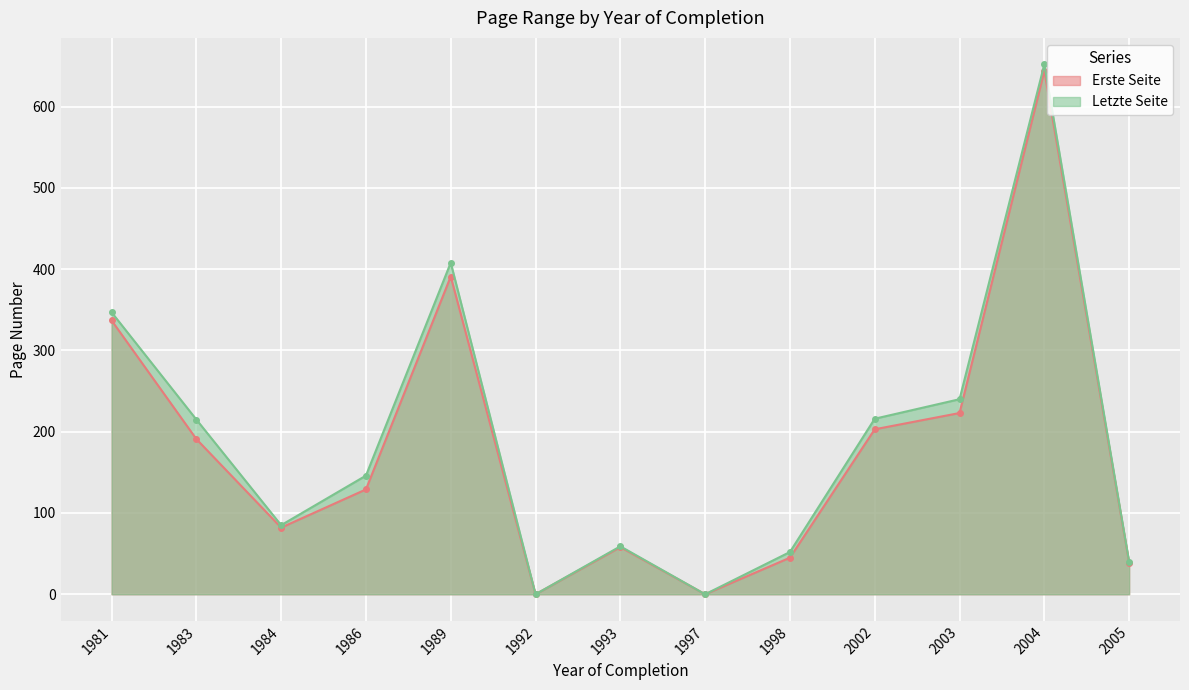

True or false: Letzte Seite has more than 1 interior local peaks.

True